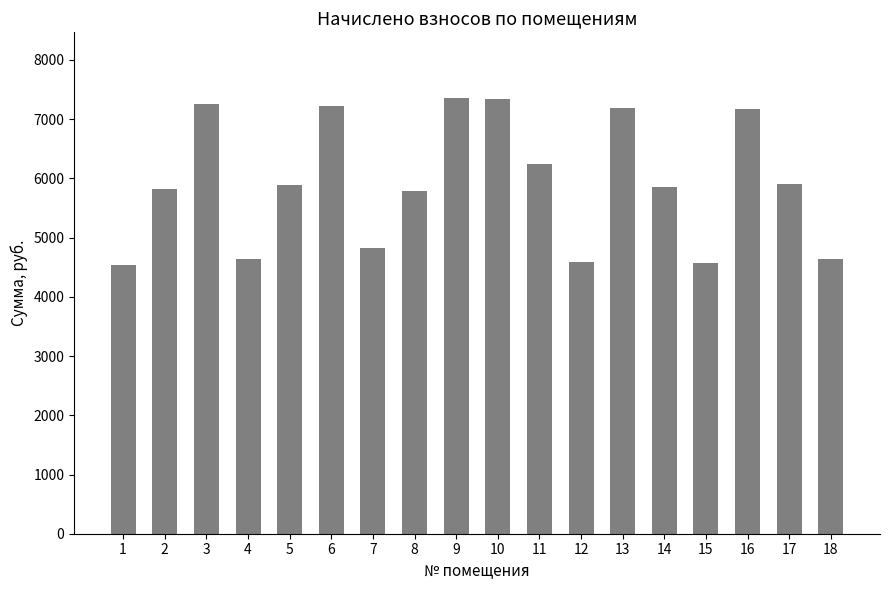

What is the value of the 11th bar from the left?

6242.2